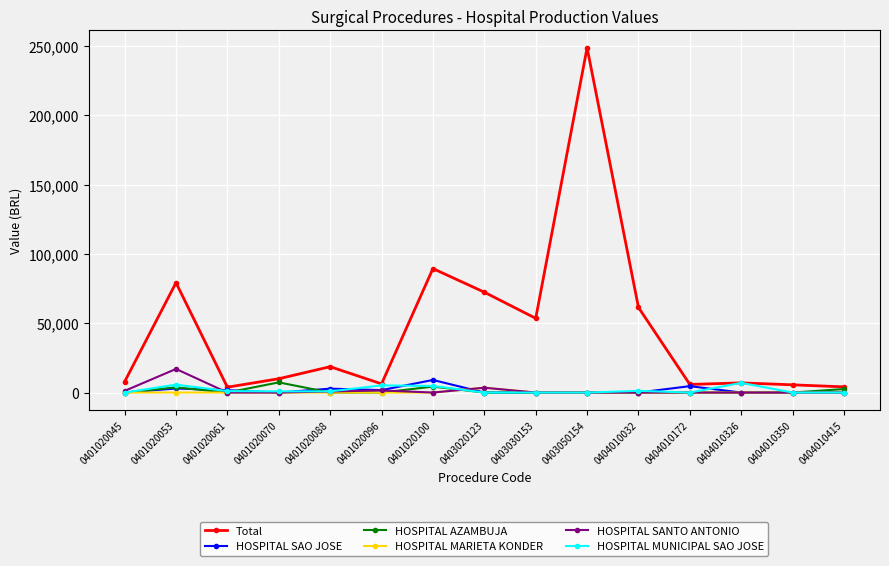

Where is the first local maximum for Total?

0401020053